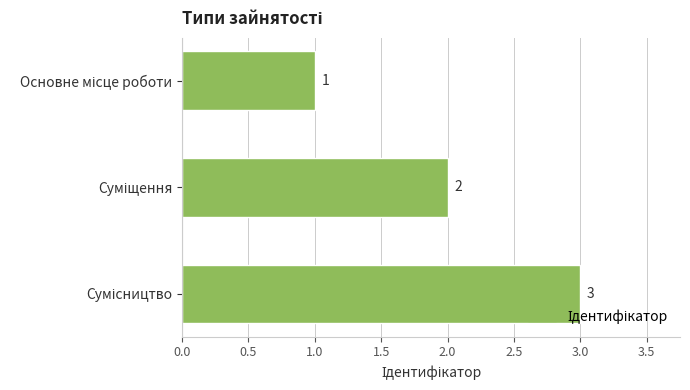

What is the greatest value displayed?

3